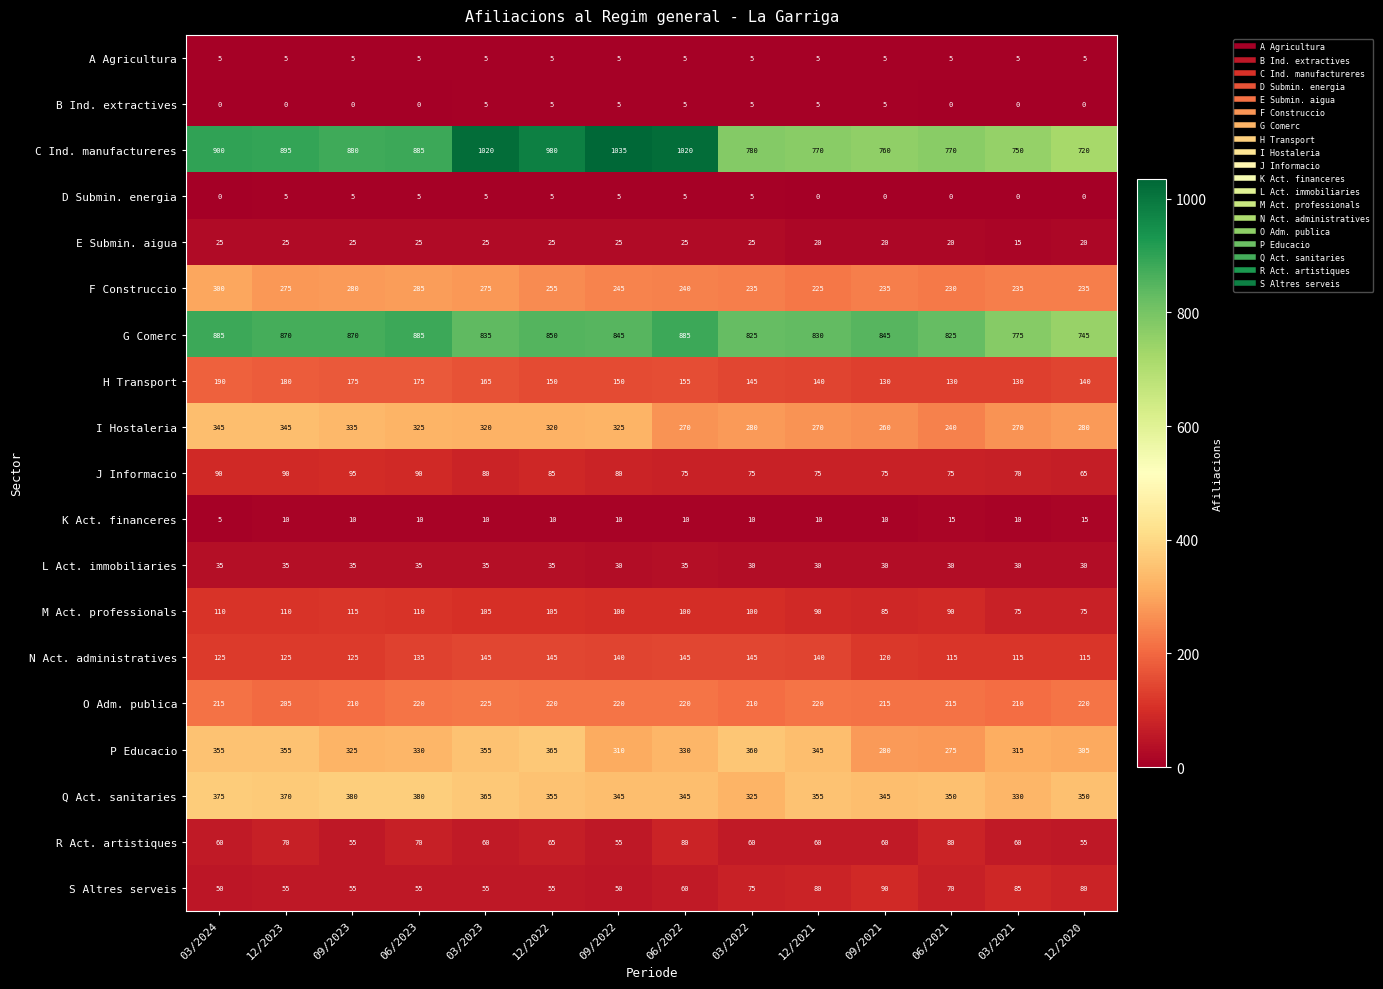

The H Transport series shows 165 at 03/2023. True or false?

True